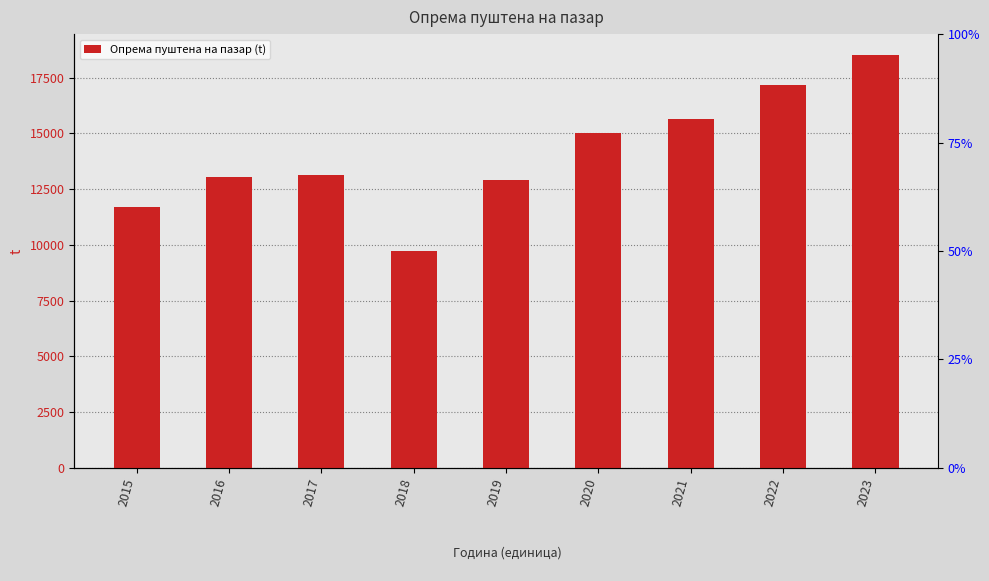

Where does the data first go above 13138?

2017